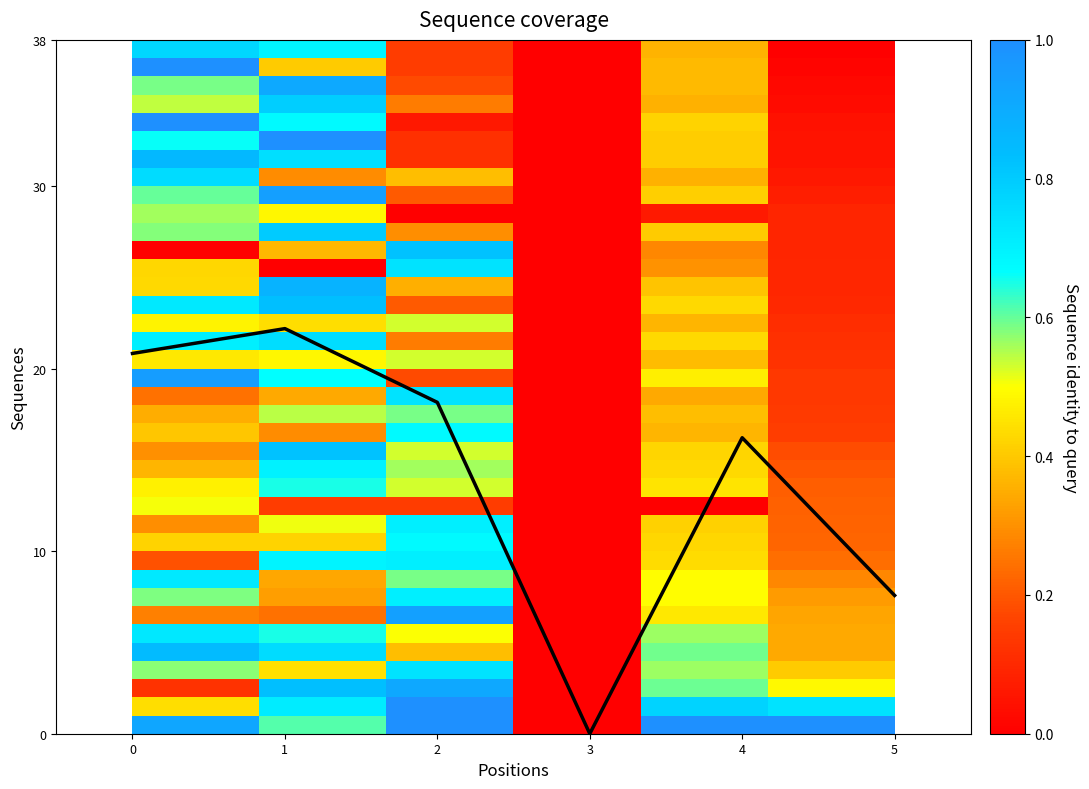

Between 4 and 5, which is larger?

4